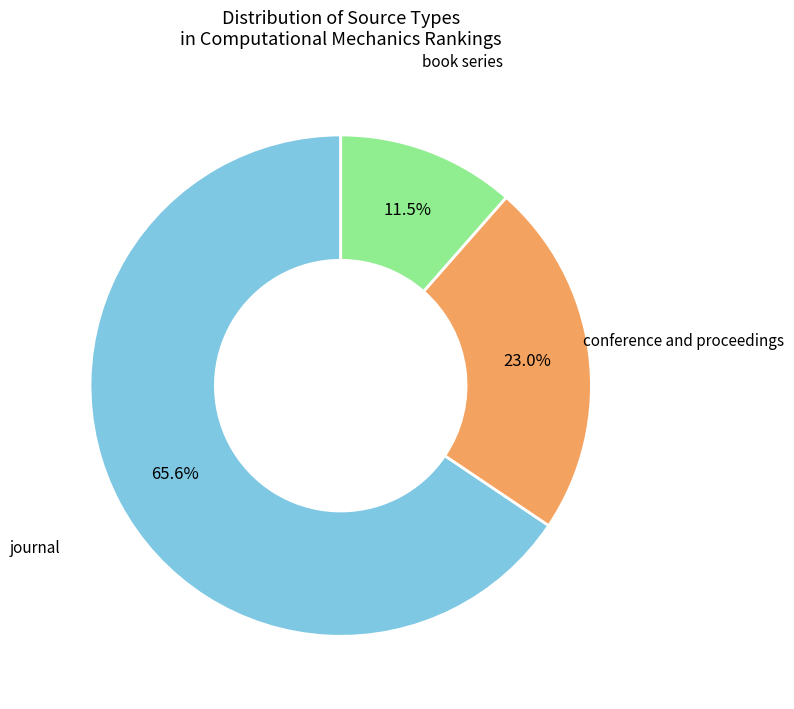

To the nearest percent, what is the difference between the largest and smallest slice percentages?

54%